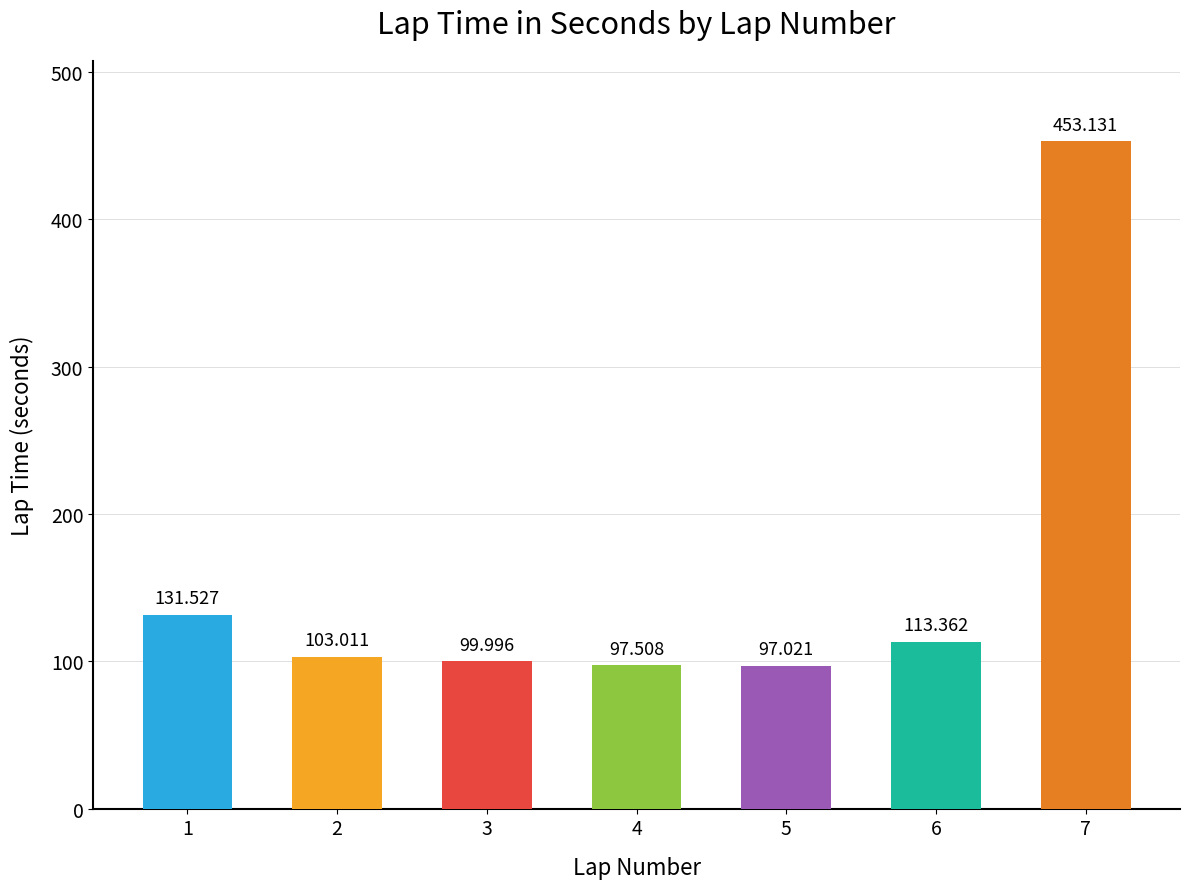

What is the sum of all values?

1095.6